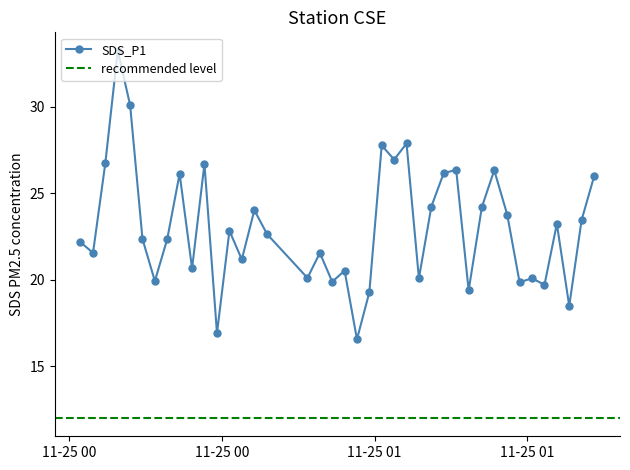

What is the value of the SDS_P1 point at the 13th from the left?

22.8